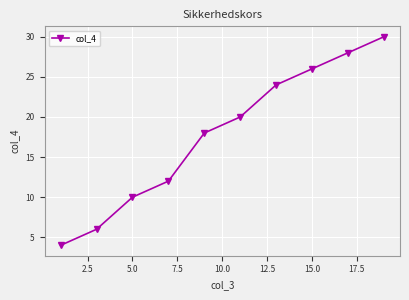

Reading right to left, transcribe all the data shown in this chart.

30	28	26	24	20	18	12	10	6	4